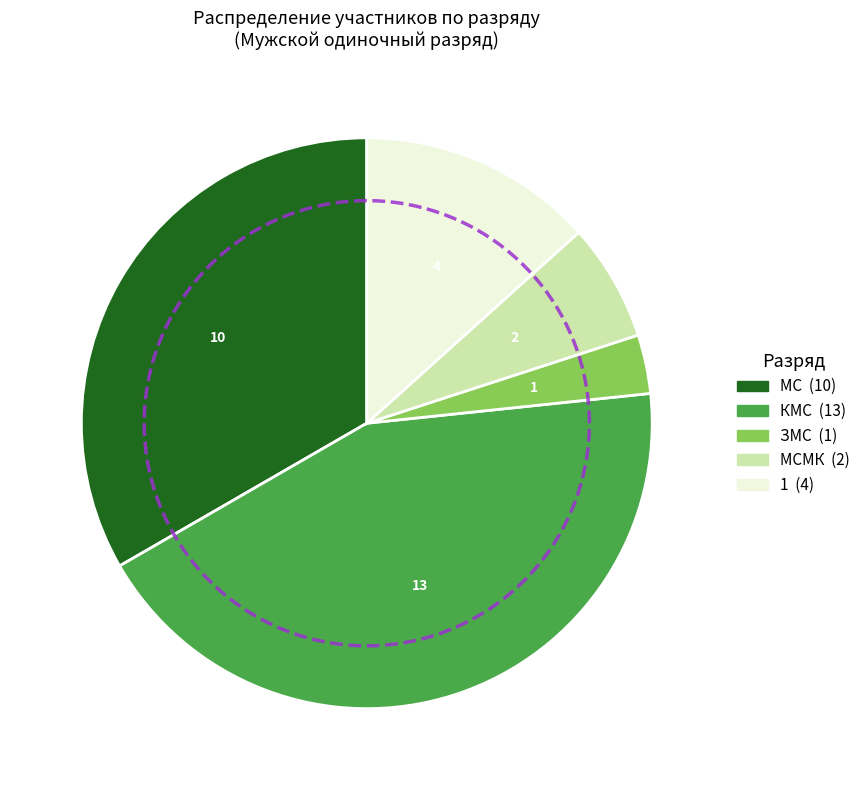

Is it true that ЗМС is 3% of the pie?

True